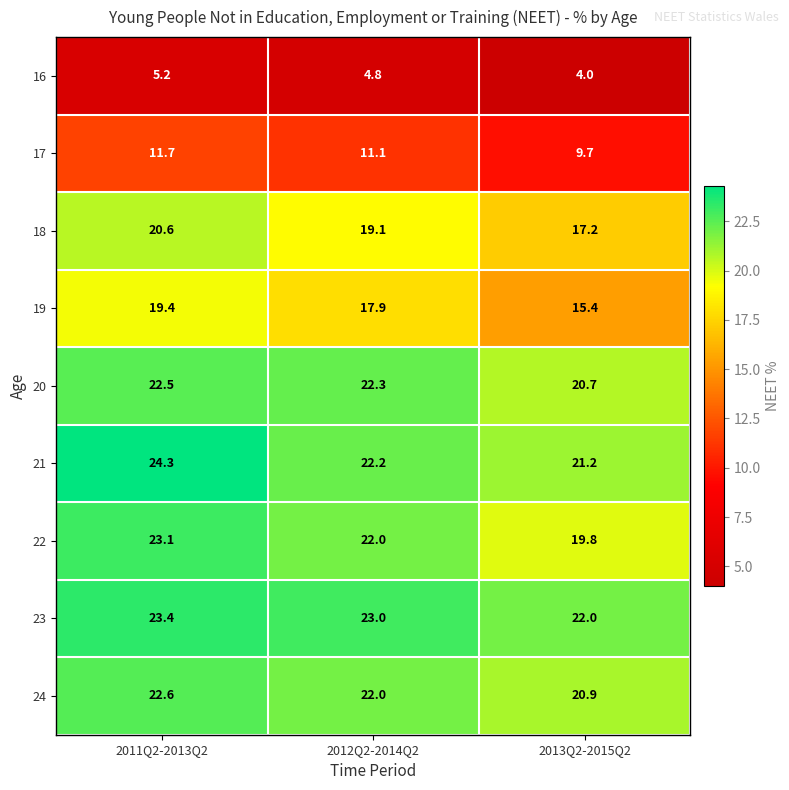

What is the total value across all series at 2013Q2-2015Q2?

150.9